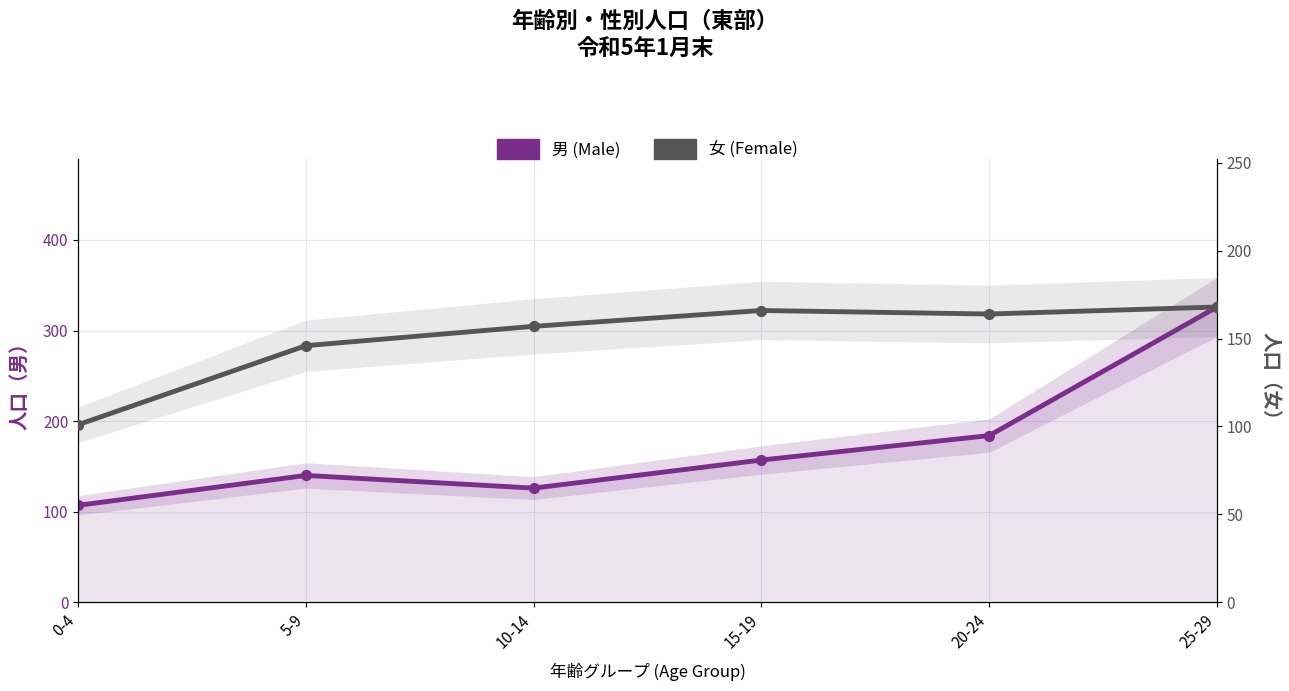

Which series reaches the maximum Y coordinate?

男 (Male)